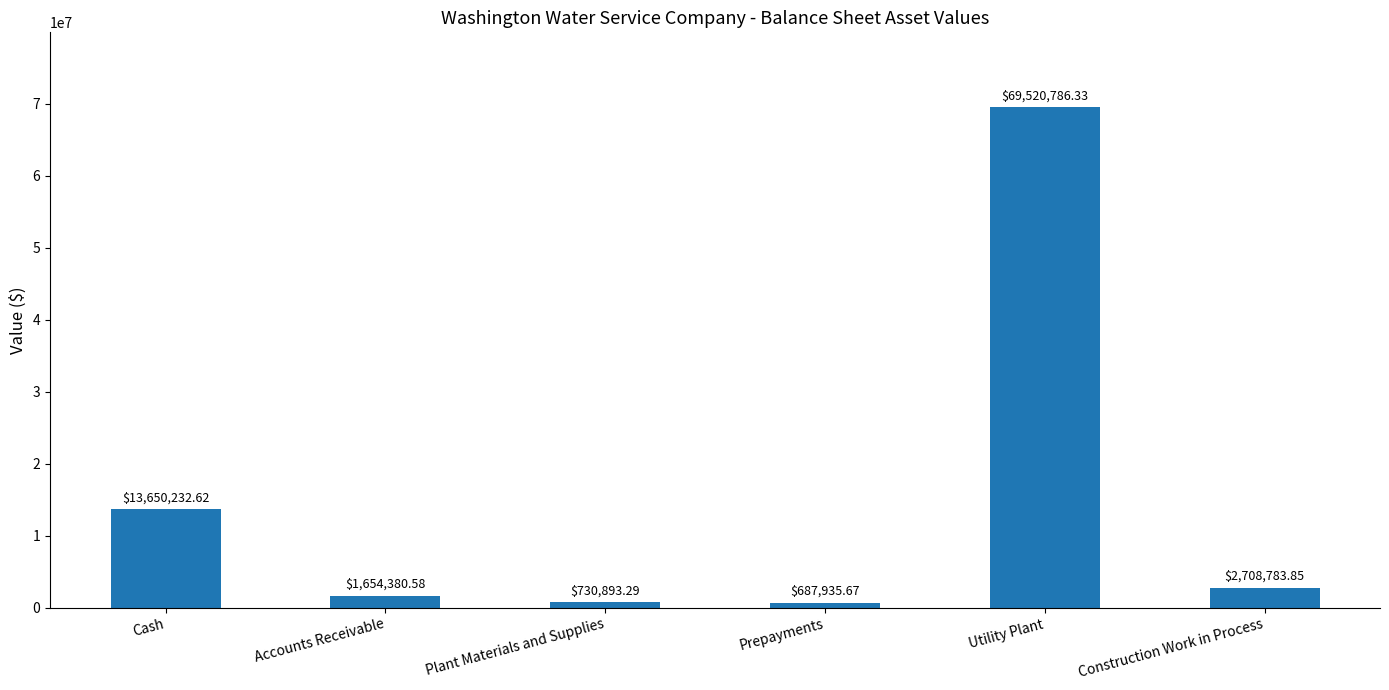

Does the chart contain any negative values?

No